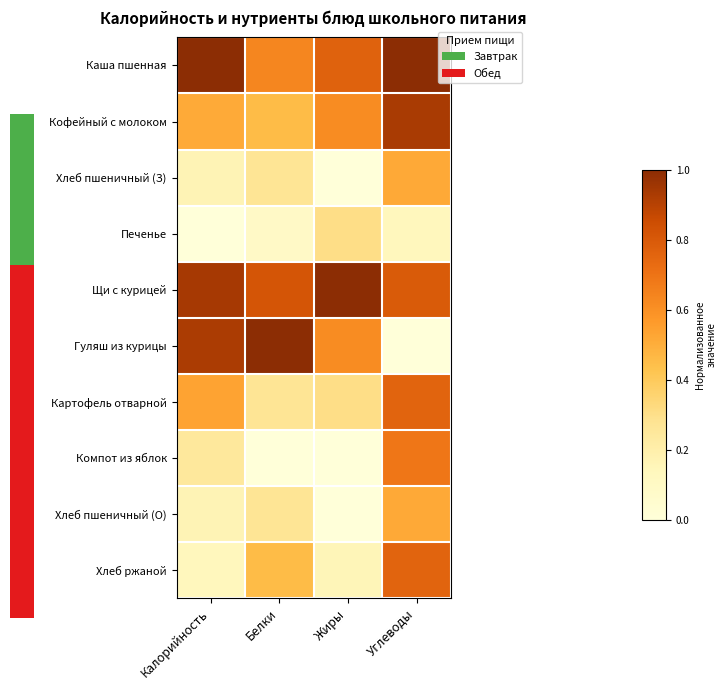

At which category does the chart reach its minimum across all series?

Жиры